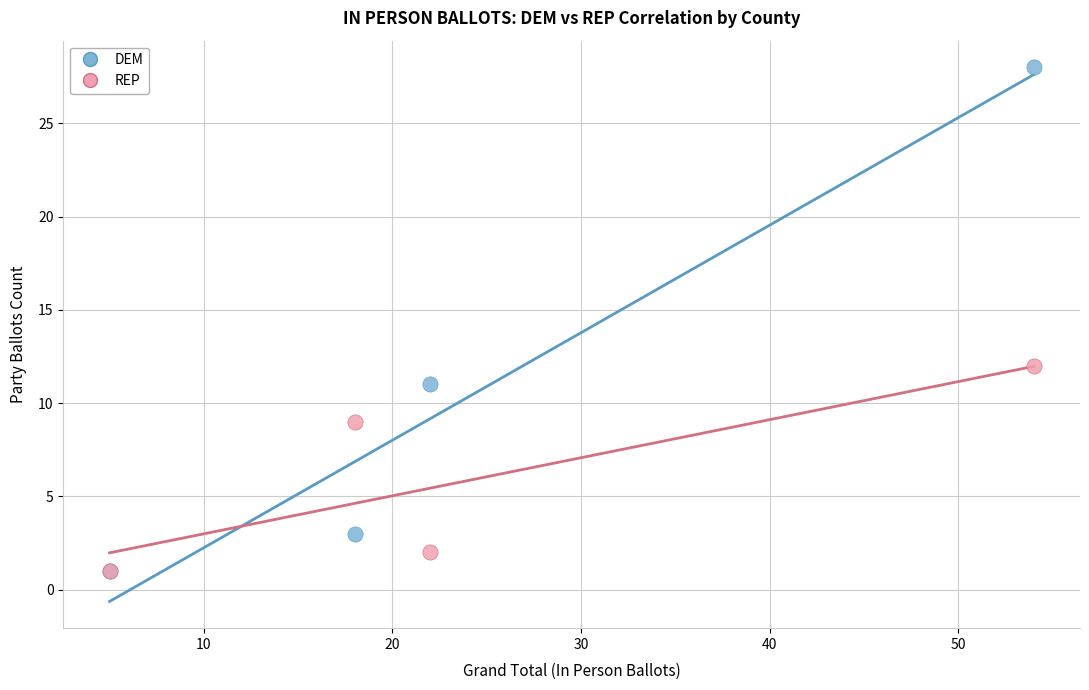

Across all series, what Y value is closest to 14?

12